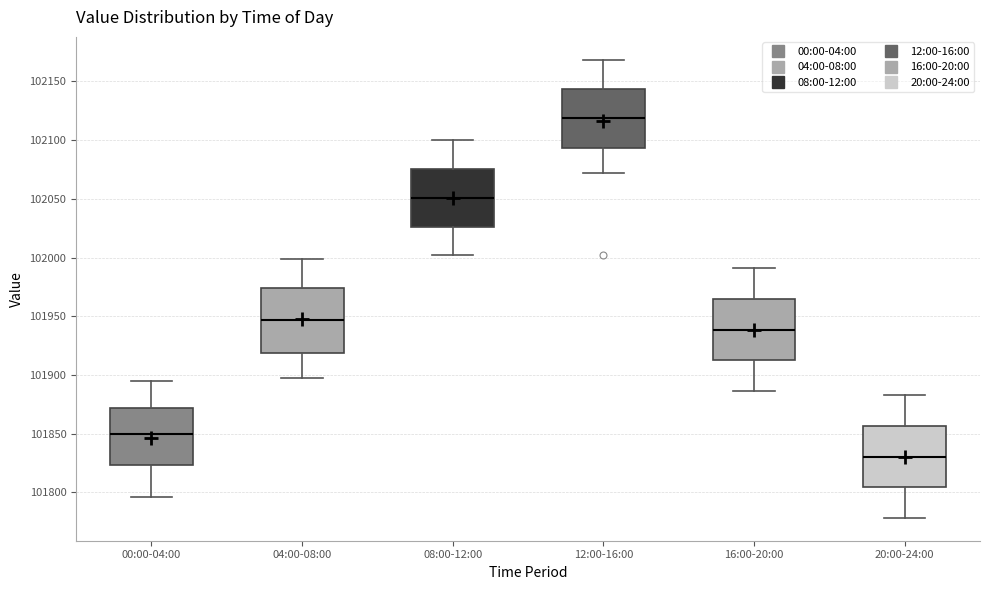

Reading left to right, transcribe this box plot: for each box, give where its median line is, the range the box spans, and where its two whiskers end, as read against the y-axis. The values are not printed on the chart, so give them approximately, as read against the axis.

00:00-04:00: median 101850, box 101825 to 101870, whiskers 101795 to 101895
04:00-08:00: median 101945, box 101920 to 101975, whiskers 101895 to 102000
08:00-12:00: median 102050, box 102025 to 102075, whiskers 102000 to 102100
12:00-16:00: median 102120, box 102095 to 102145, whiskers 102070 to 102170
16:00-20:00: median 101940, box 101915 to 101965, whiskers 101885 to 101990
20:00-24:00: median 101830, box 101805 to 101855, whiskers 101780 to 101885